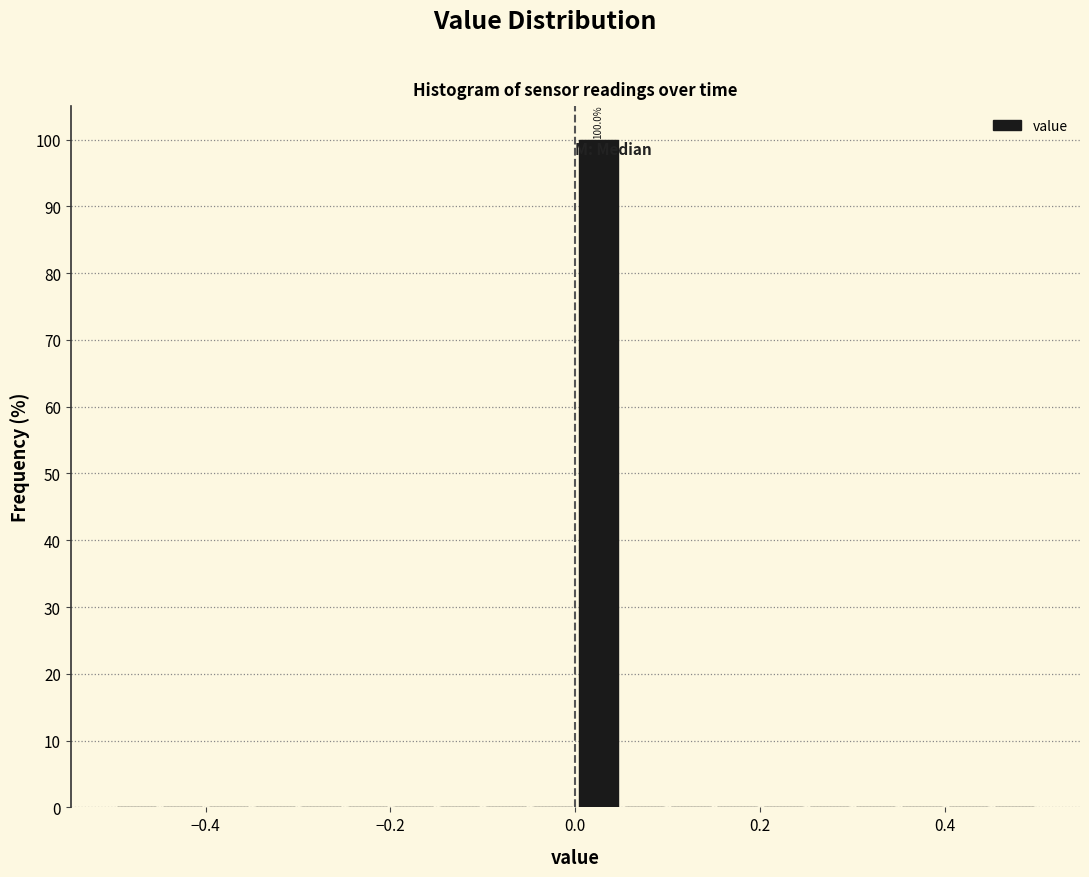

Read against the x-axis, roughly where is the centre of the tallest bar?

0.02